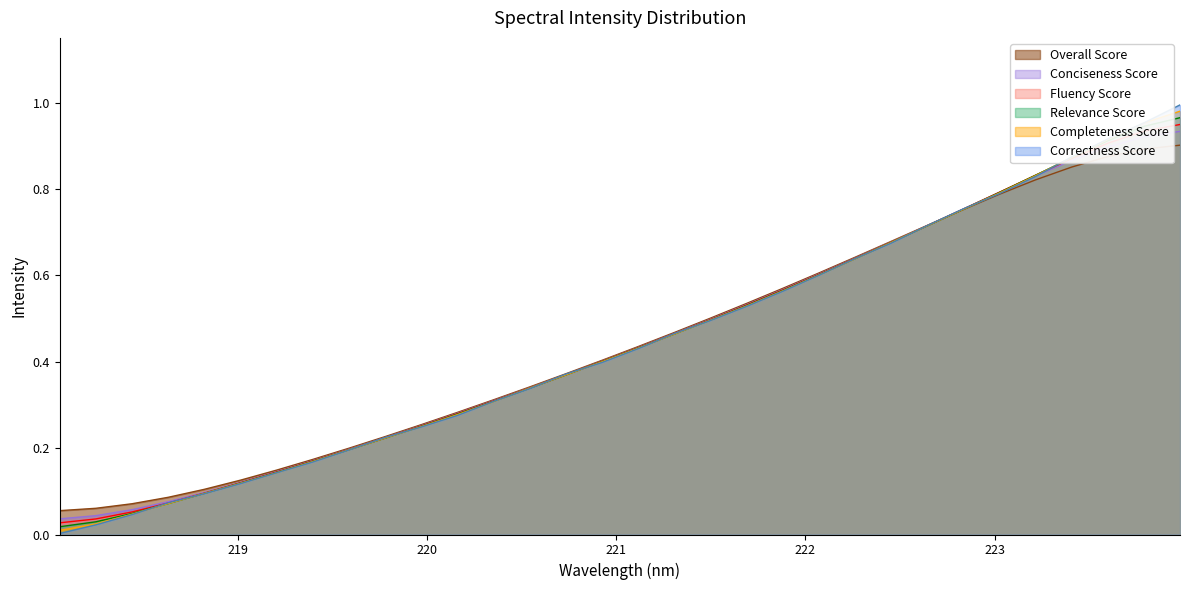

Count the number of categories in the chart.

32